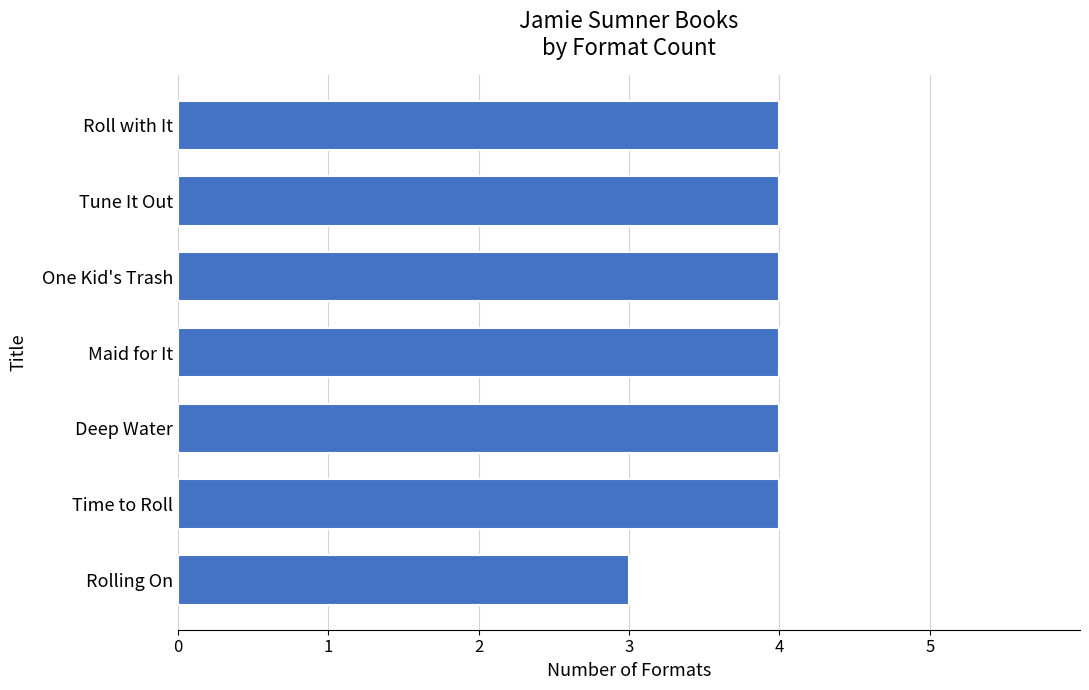

What is the sum of all values?

27